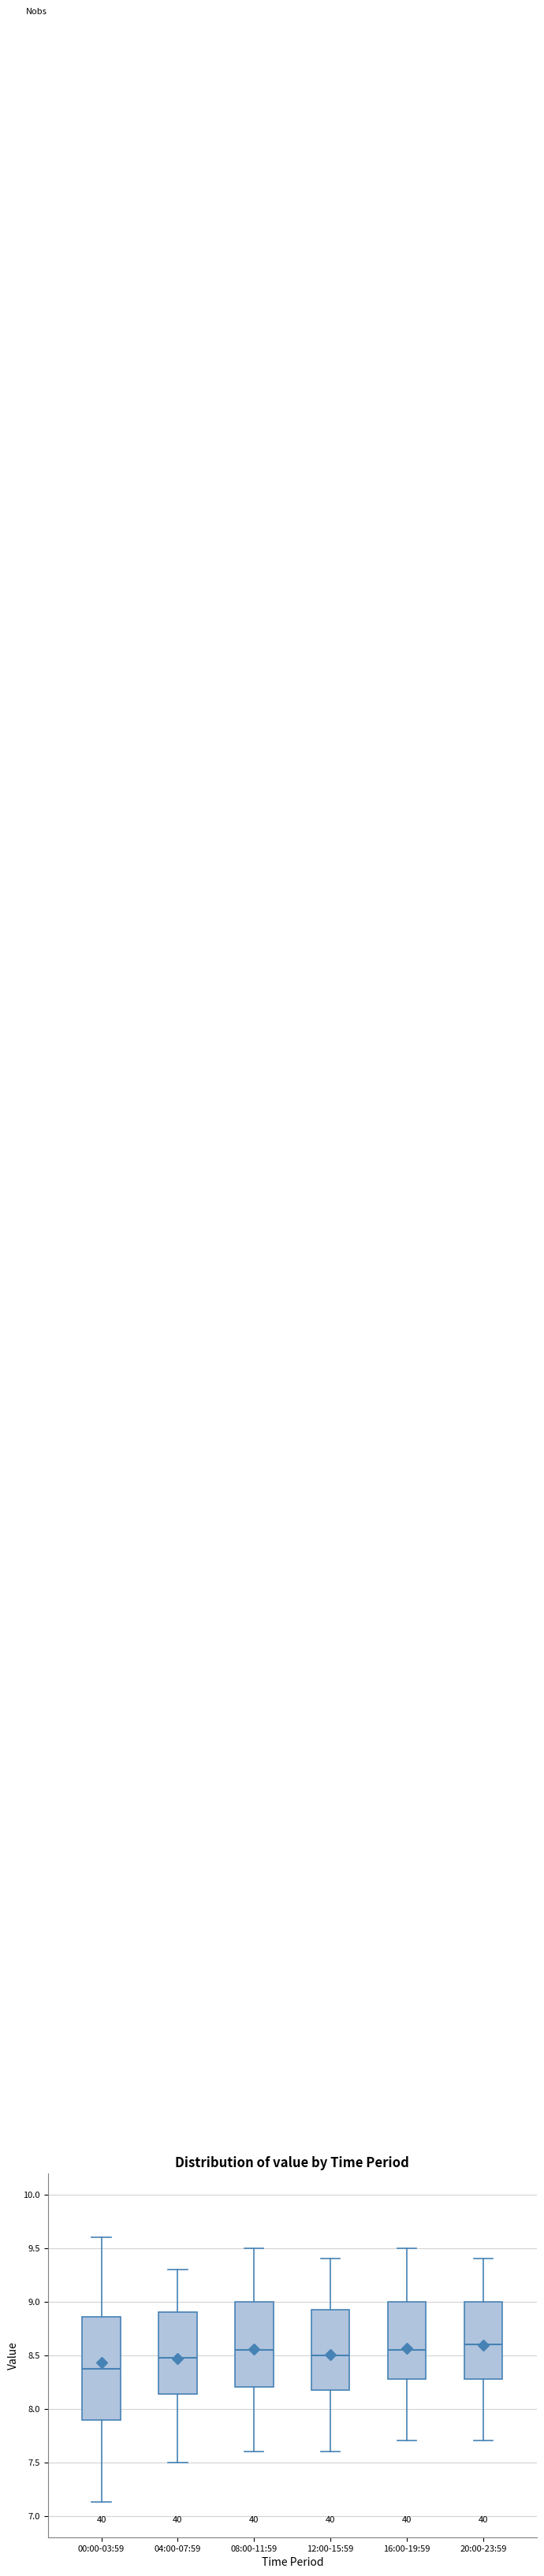

Which box's median line is the lowest?

00:00-03:59